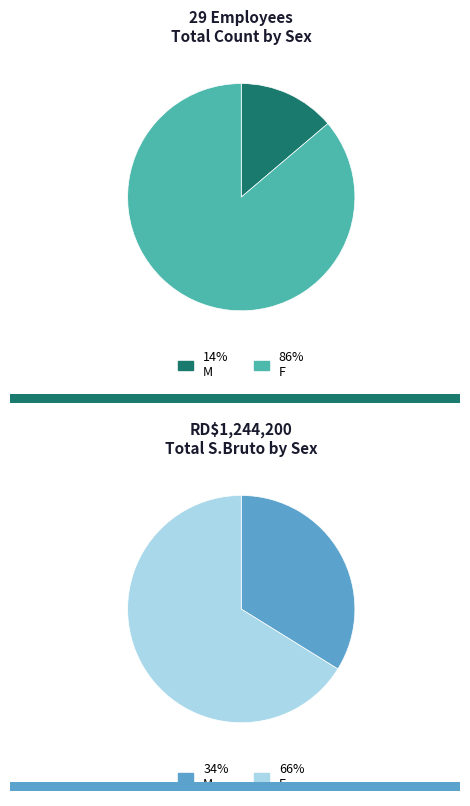

How many slices are in this pie chart?

2